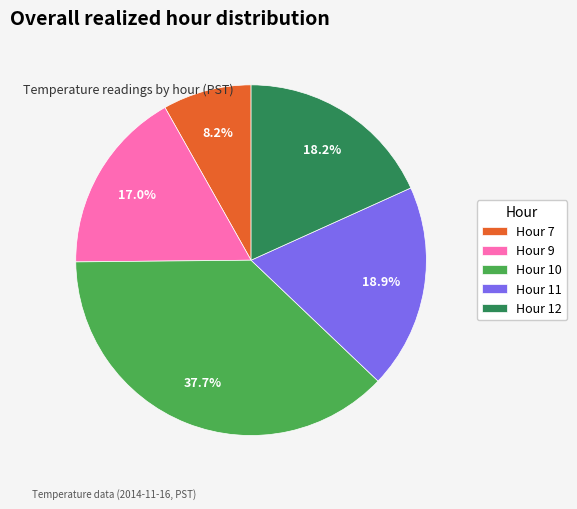

Does Hour 11 represent more than half of the total?

No